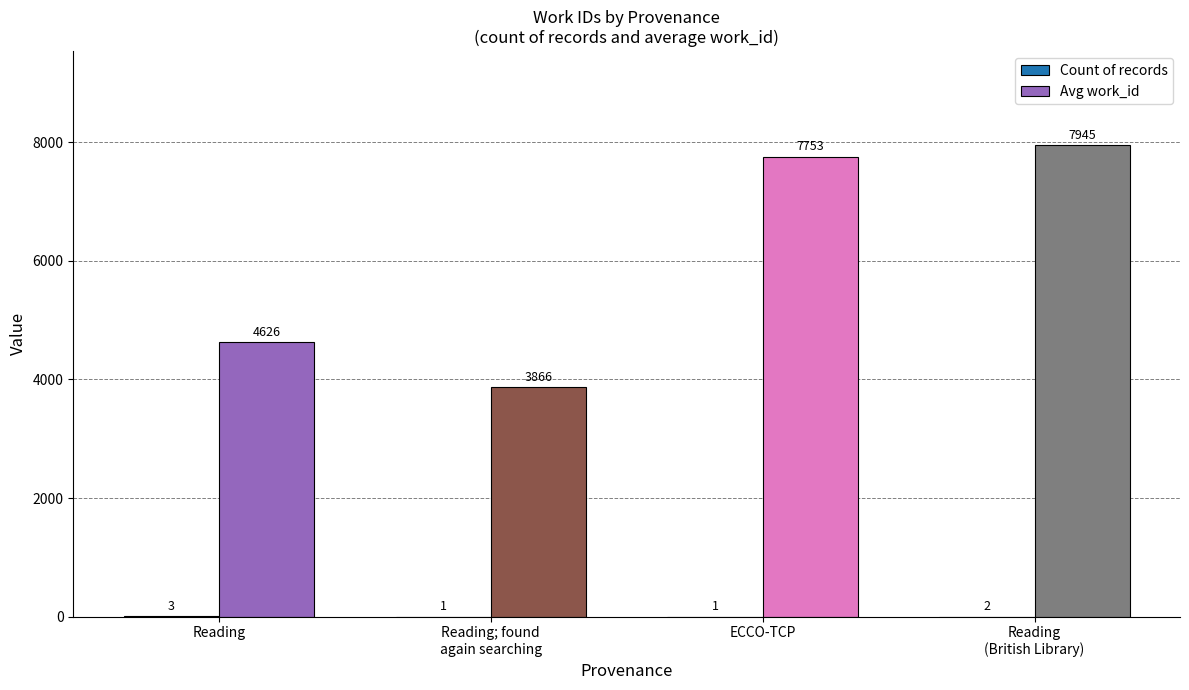

Are the bars grouped side by side (vs. stacked)?

Yes